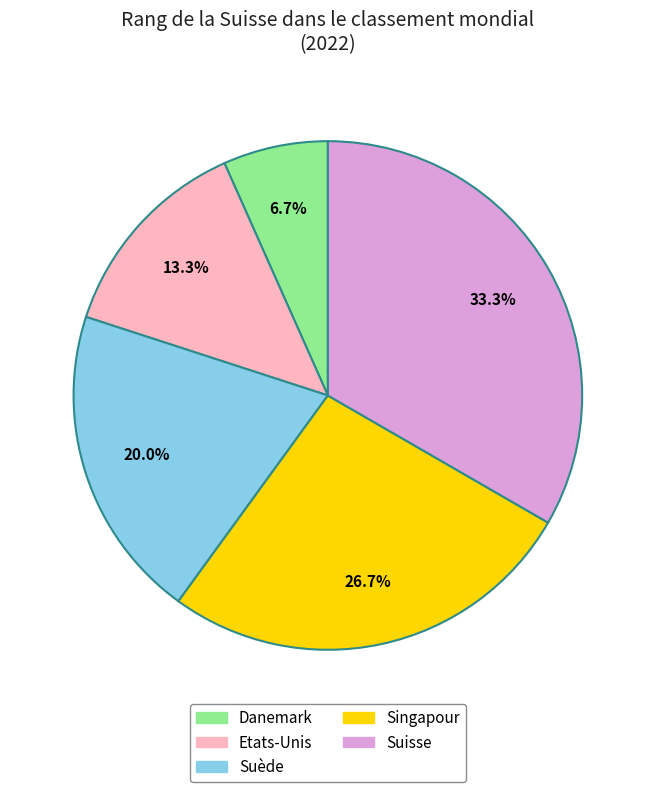

What percentage is the Danemark slice, to the nearest percent?

7%